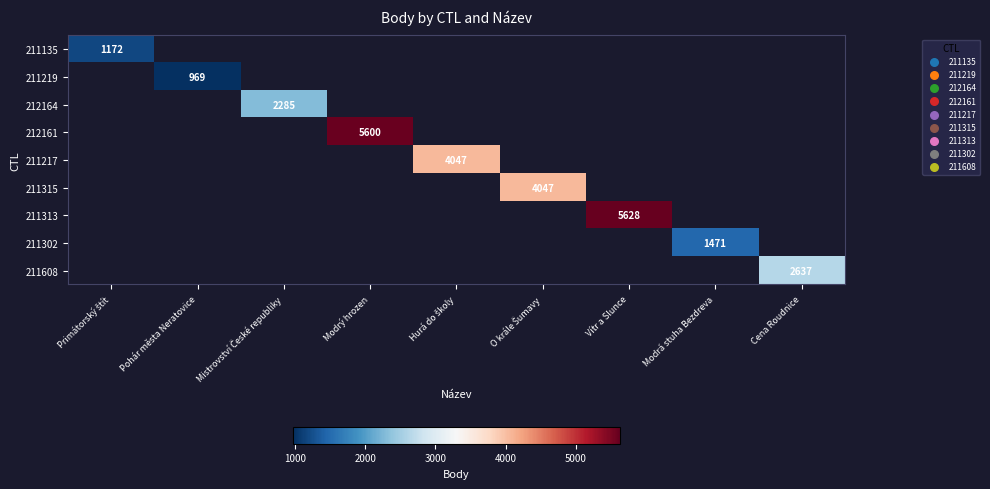

The 211608 series shows 2637 at Cena Roudnice. True or false?

True